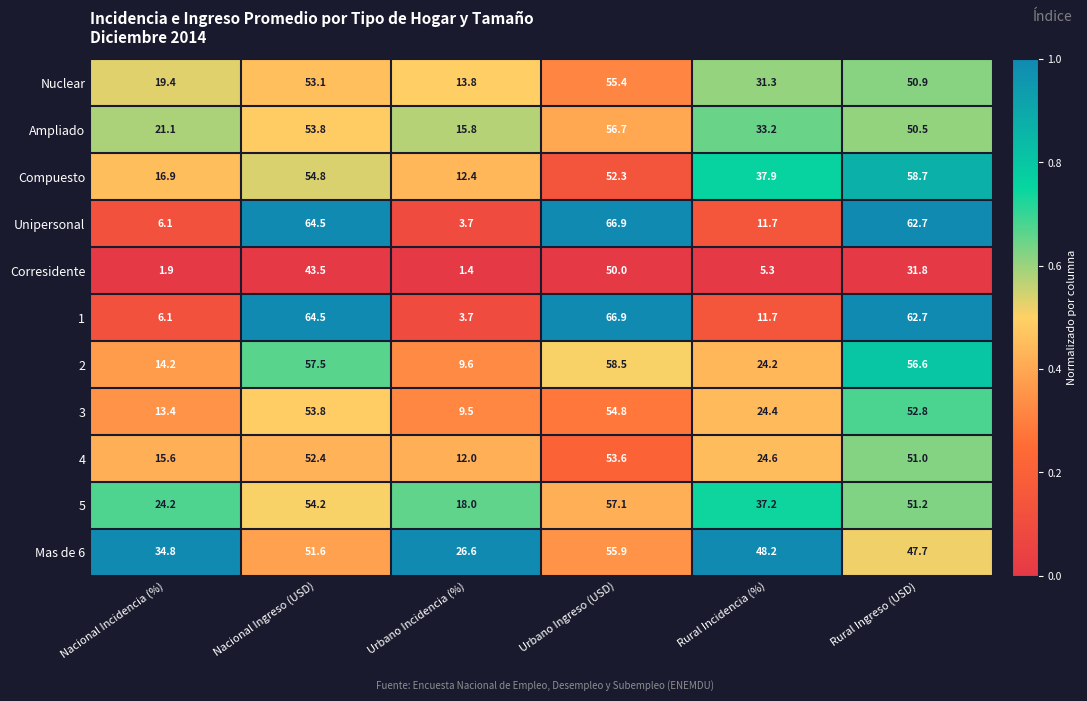

What is the sum of all 1 values?

215.6